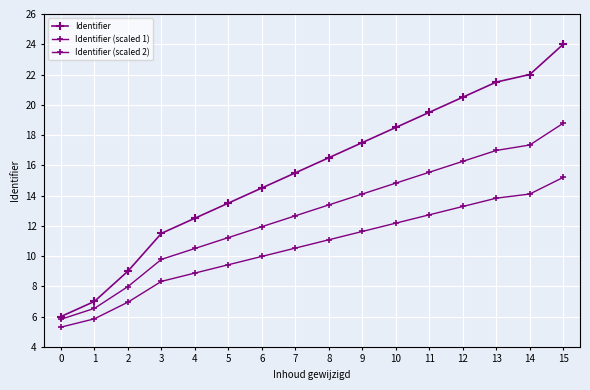

Between 9 and 11, which series saw the biggest shift?

Identifier